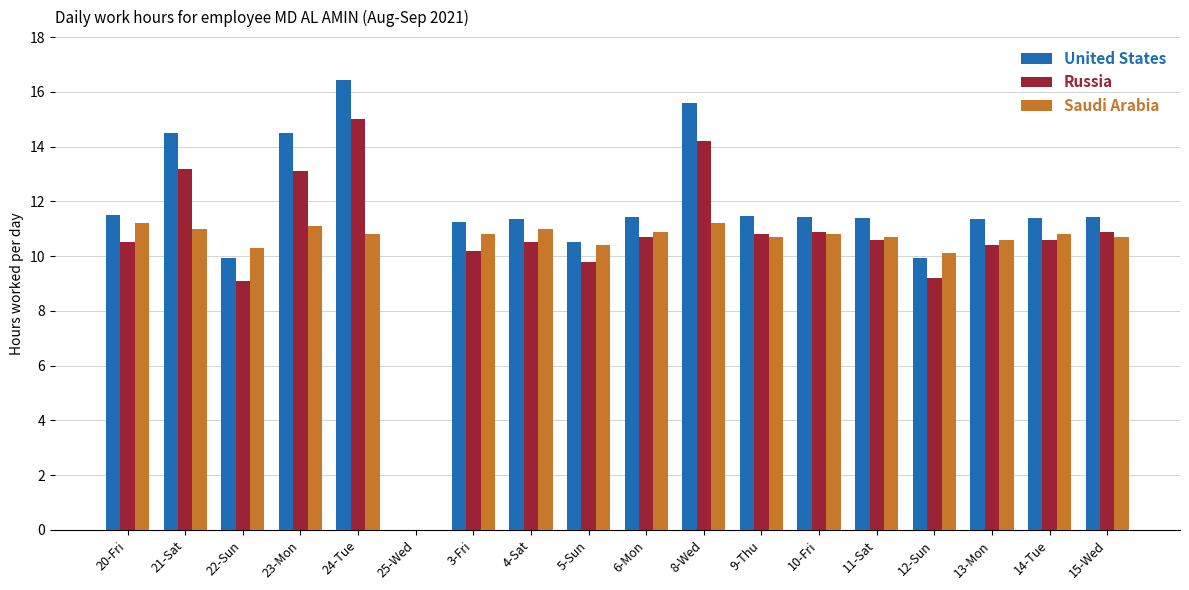

Is it true that Saudi Arabia equals 18.4 at 11-Sat?

False